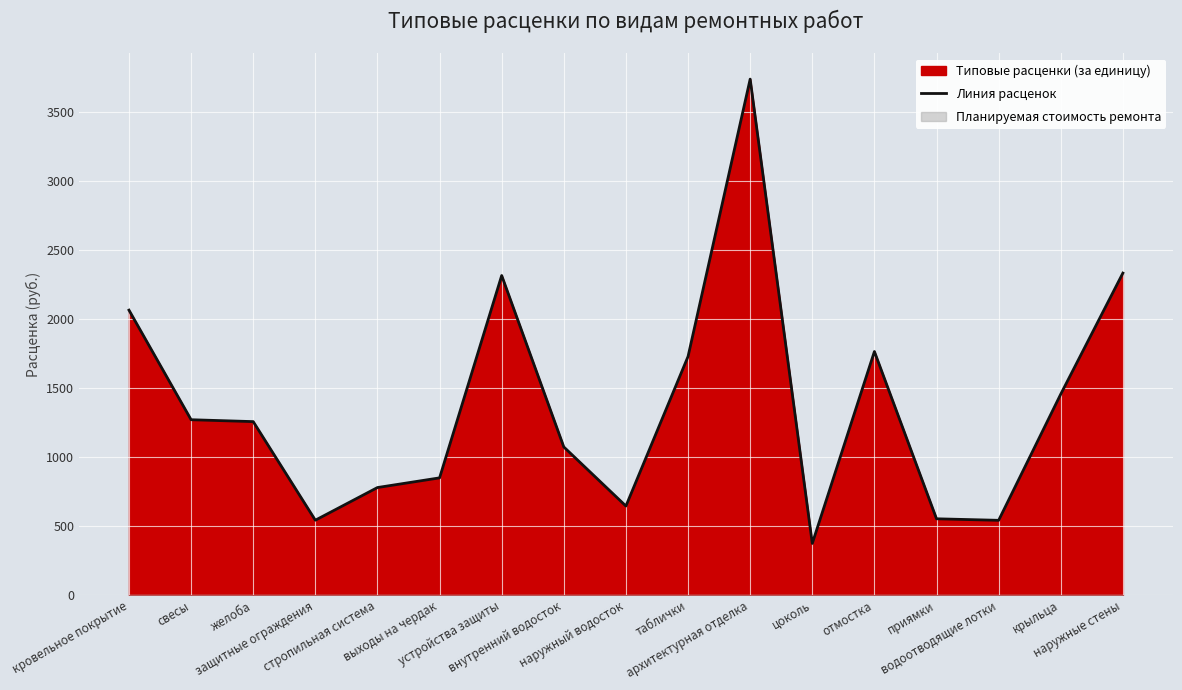

What is the label of the 16th point from the right?

свесы